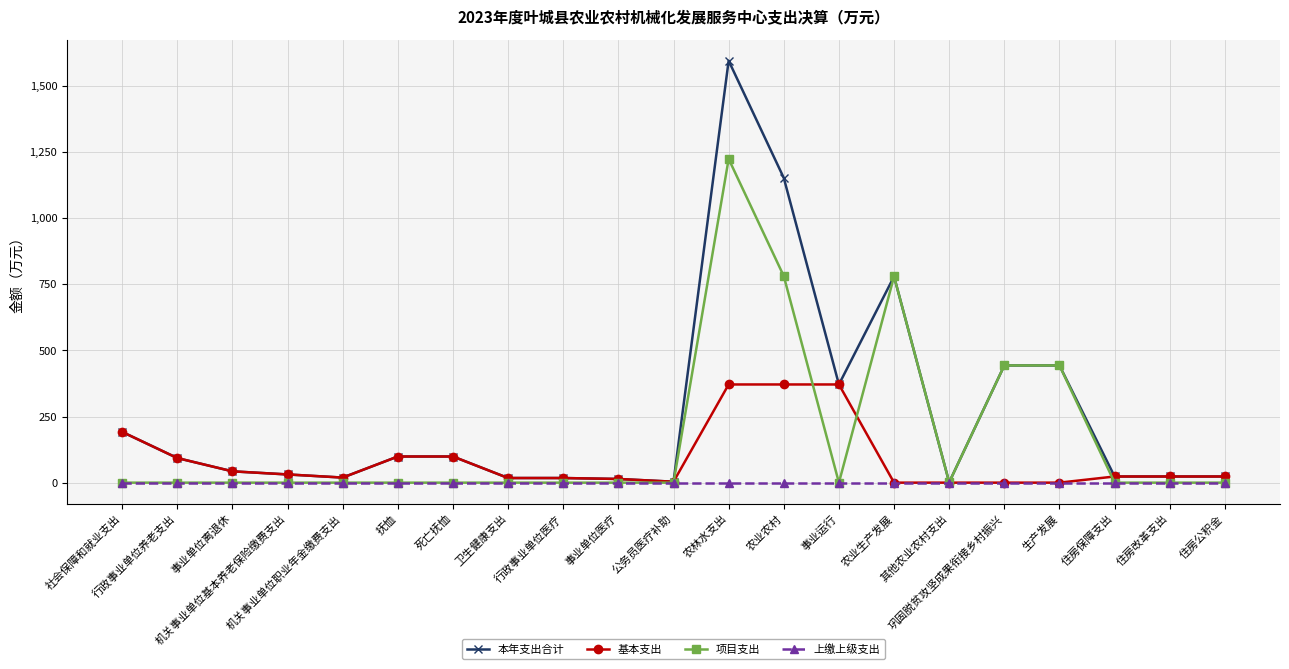

What is the greatest value displayed?

1596.0